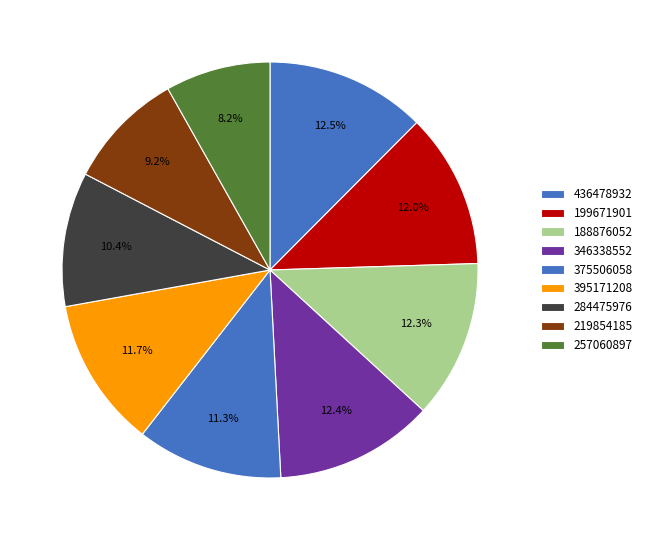

Rank the categories by value from highest to lowest.

436478932, 346338552, 188876052, 199671901, 395171208, 375506058, 284475976, 219854185, 257060897